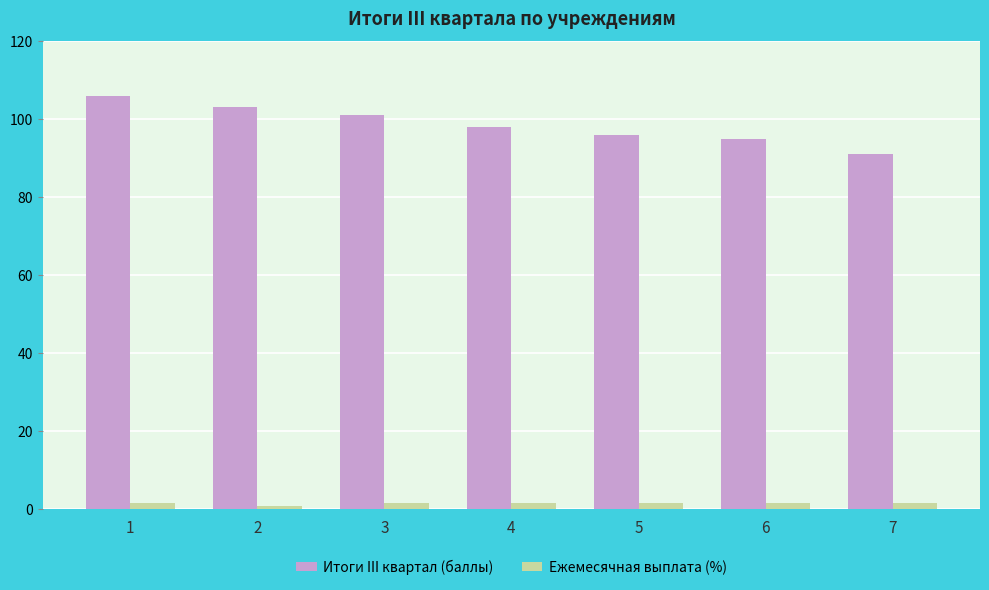

What is the average value of the Ежемесячная выплата (%) series?

1.4